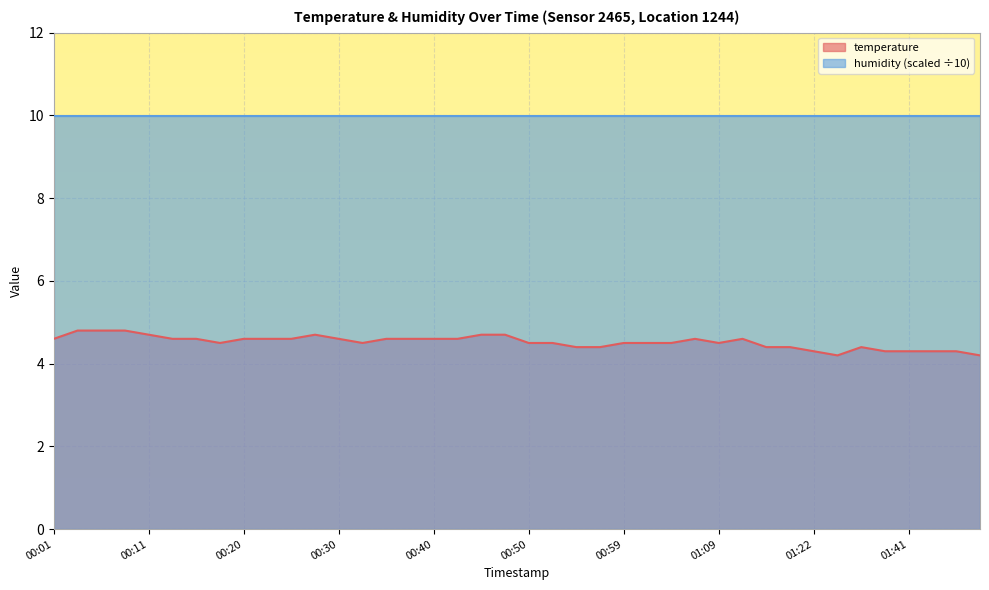

At which label is the value closest to 4?

01:28